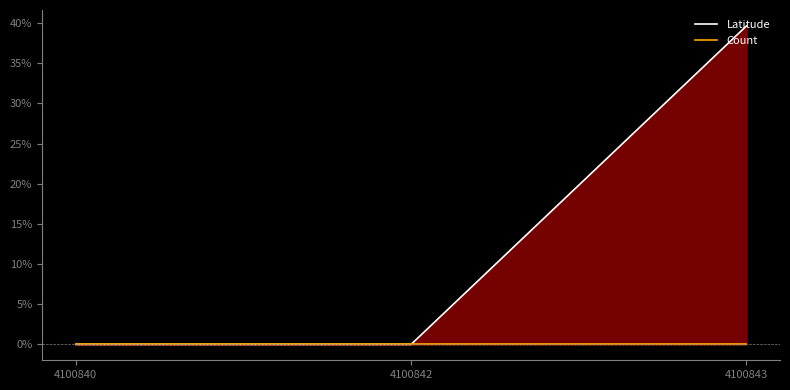

What is the difference between the maximum and minimum values in the Latitude series?

39.6